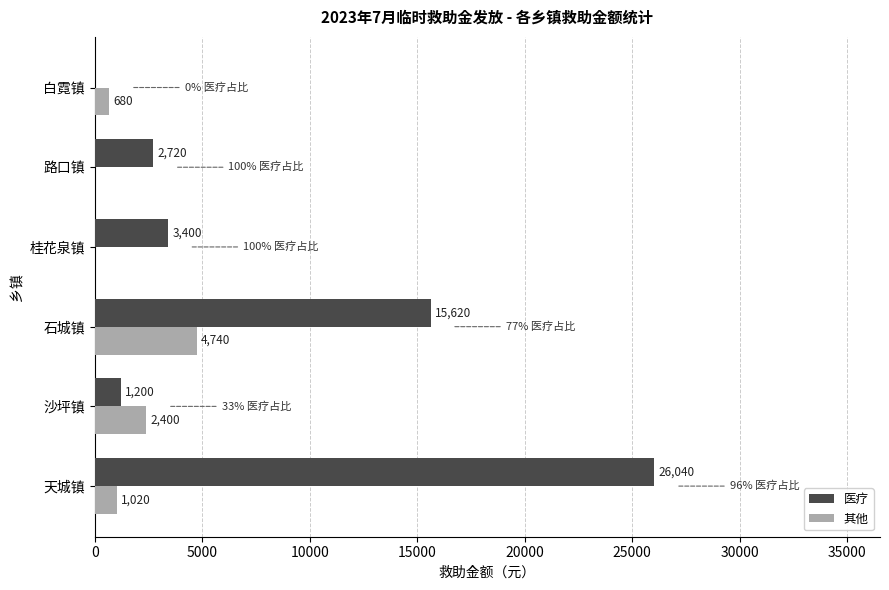

Which series has the largest range (max minus min)?

医疗